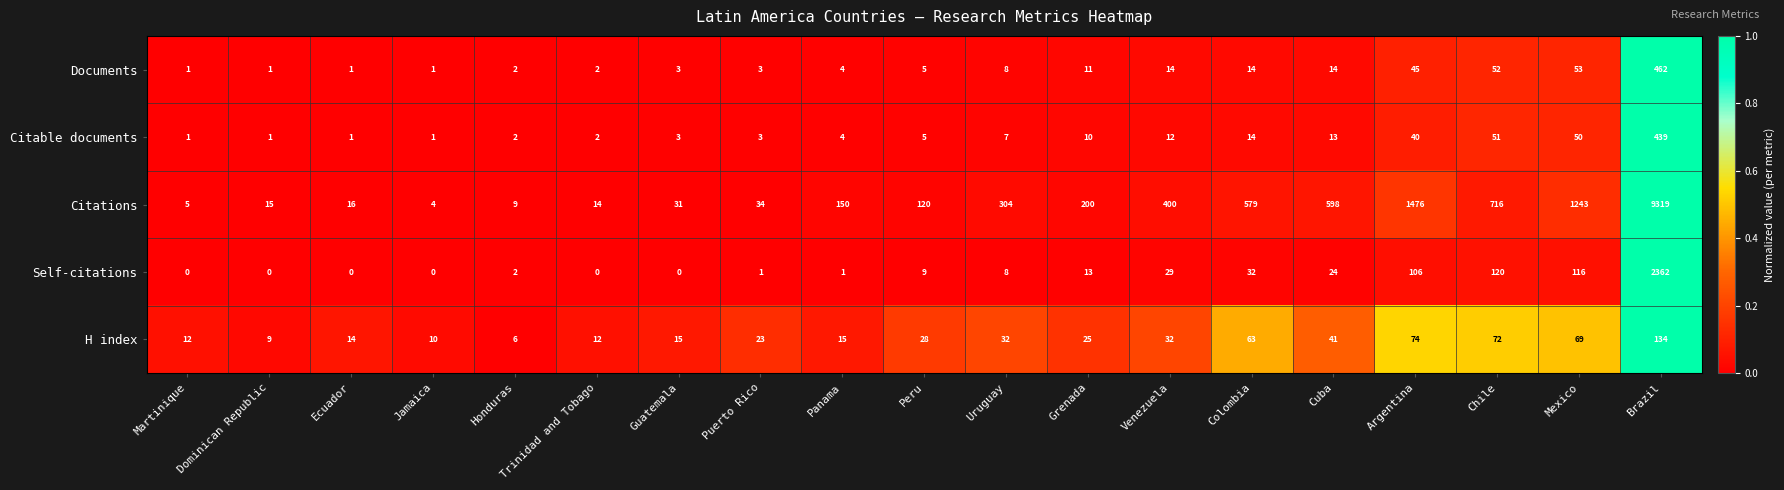

Which label corresponds to the largest value in the chart?

Brazil